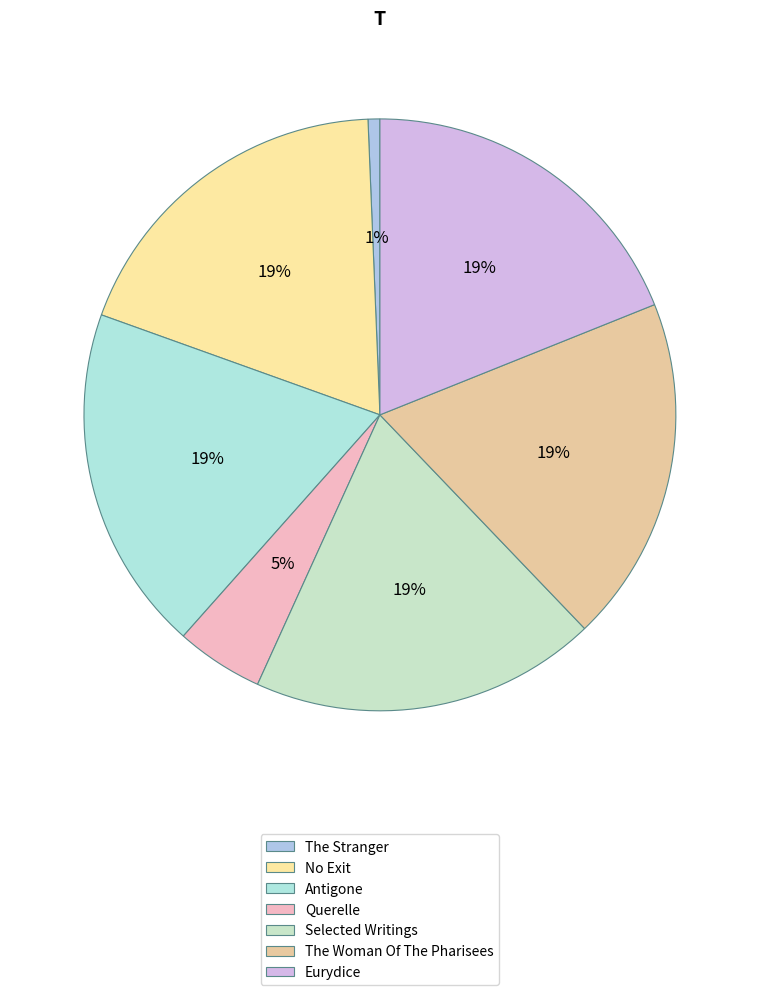

What is the change in value from The Stranger to No Exit?

+9109